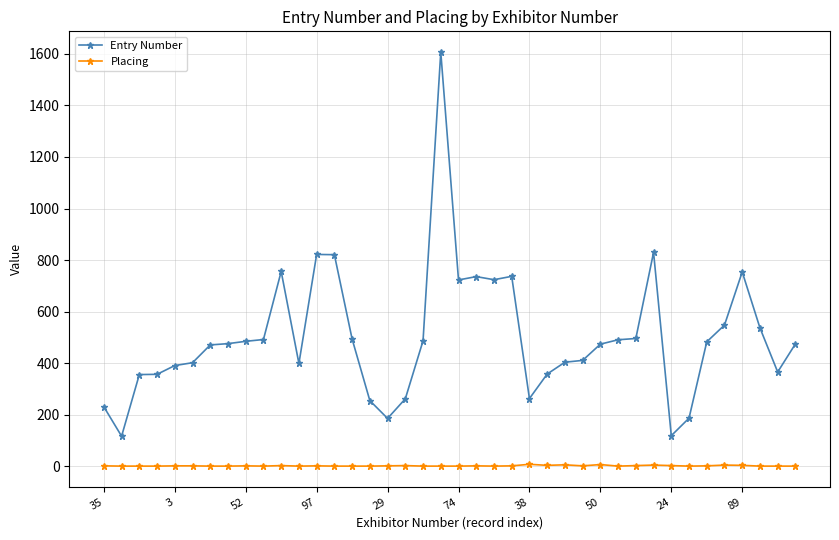

What is the sum of all Placing values?

90